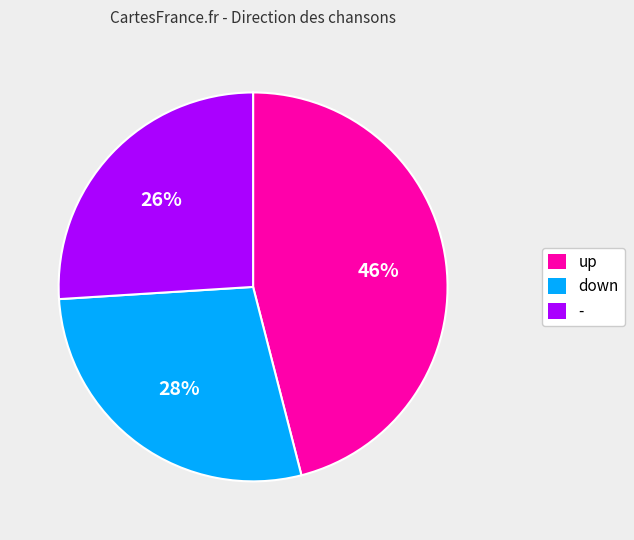

True or false: - accounts for 32% of the total.

False